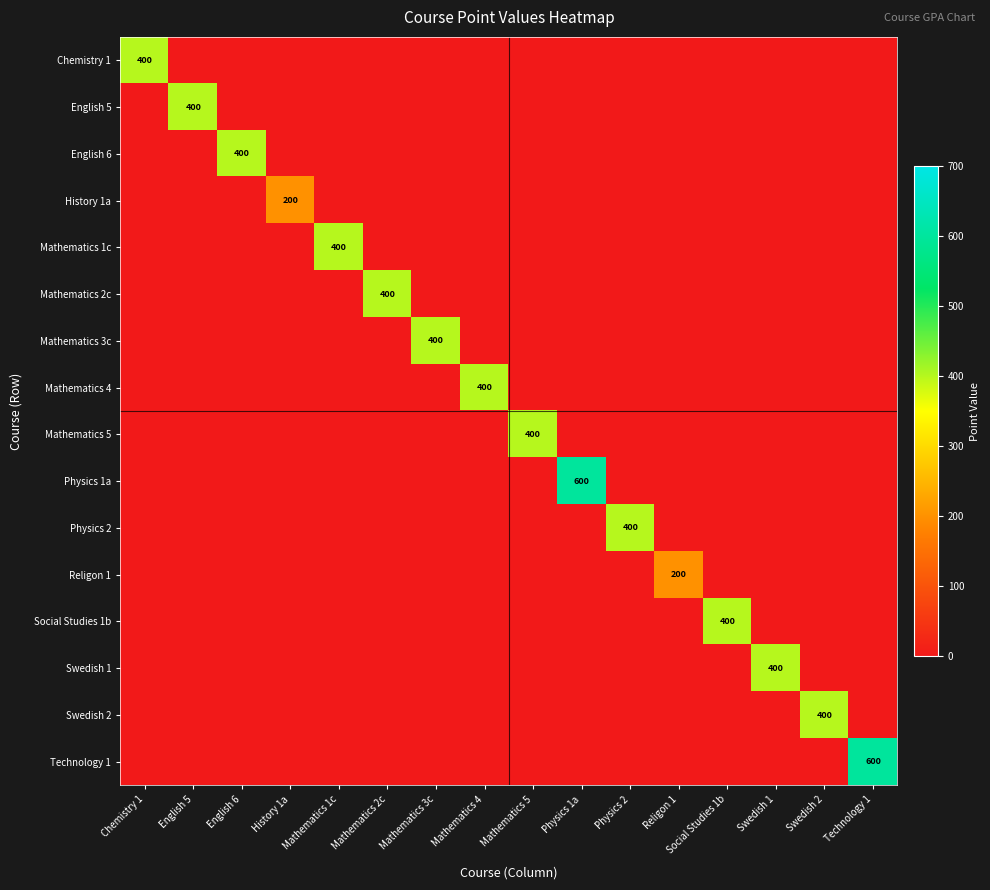

The value of English 5 at English 5 is 629. True or false?

False